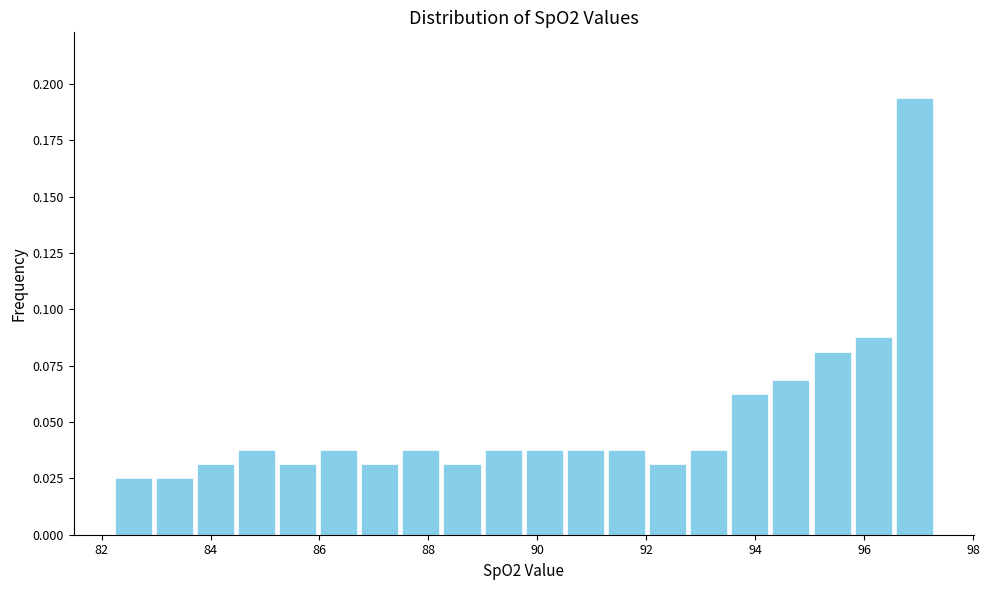

Read against the x-axis, roughly where is the centre of the tallest bar?

97.0